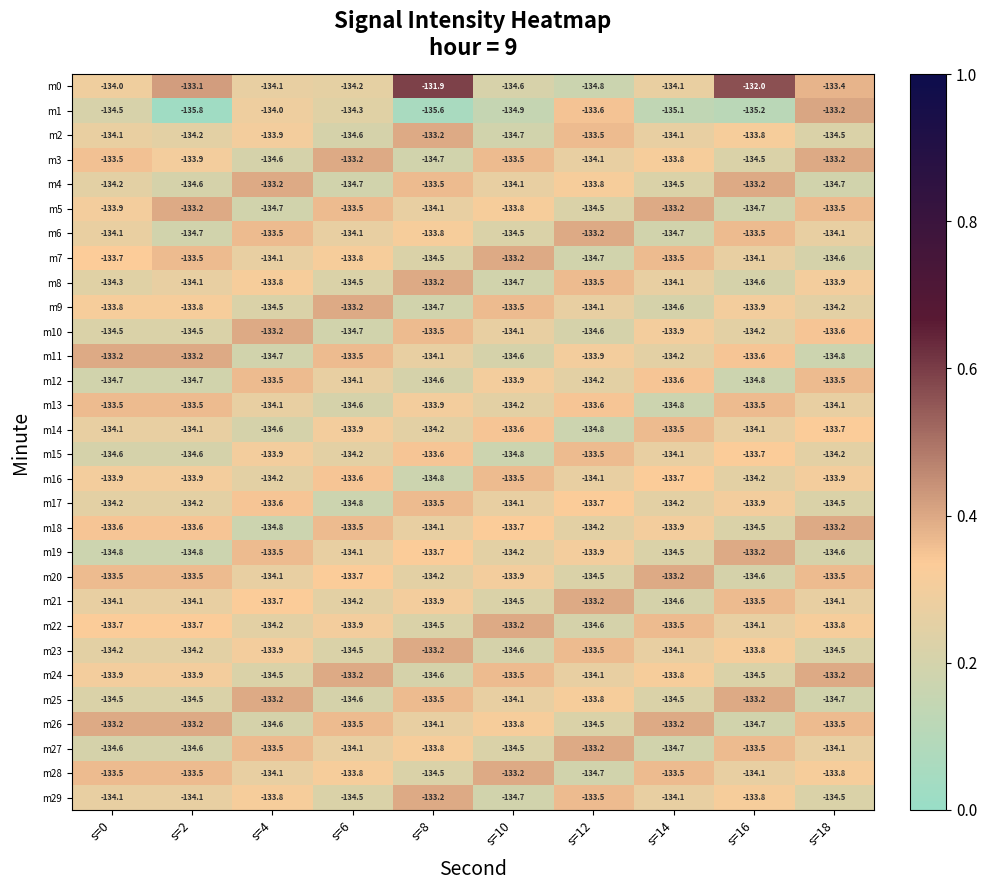

Is it true that m25 equals -134.5 at s=2?

True